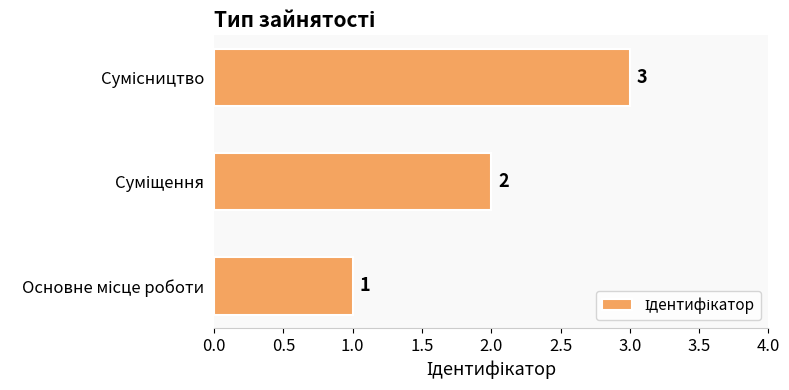

How many data points are less than 2?

1